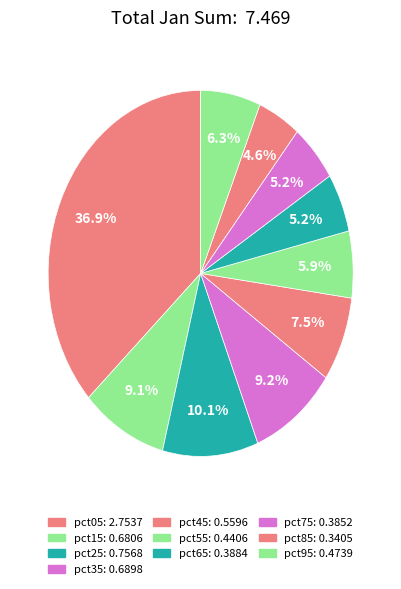

Does any single category account for the majority?

No